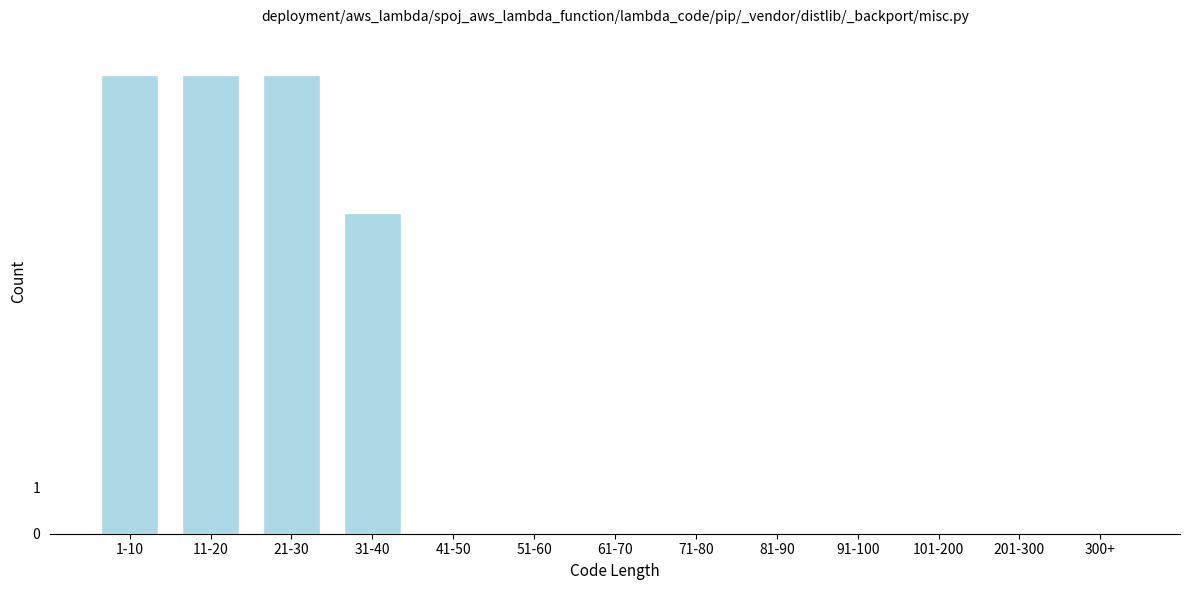

Reading right to left, transcribe all the data shown in this chart.

300+=0	201-300=0	101-200=0	91-100=0	81-90=0	71-80=0	61-70=0	51-60=0	41-50=0	31-40=7	21-30=10	11-20=10	1-10=10